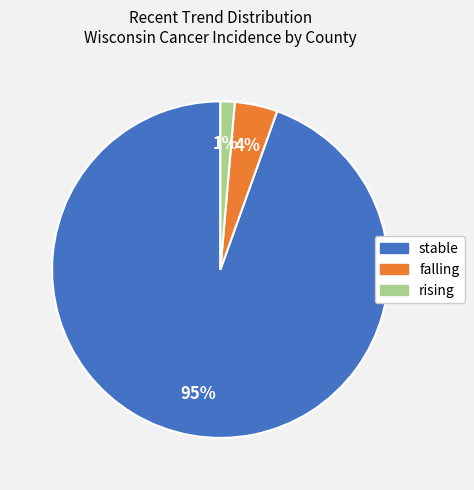

The rising slice represents 11% of the pie. True or false?

False